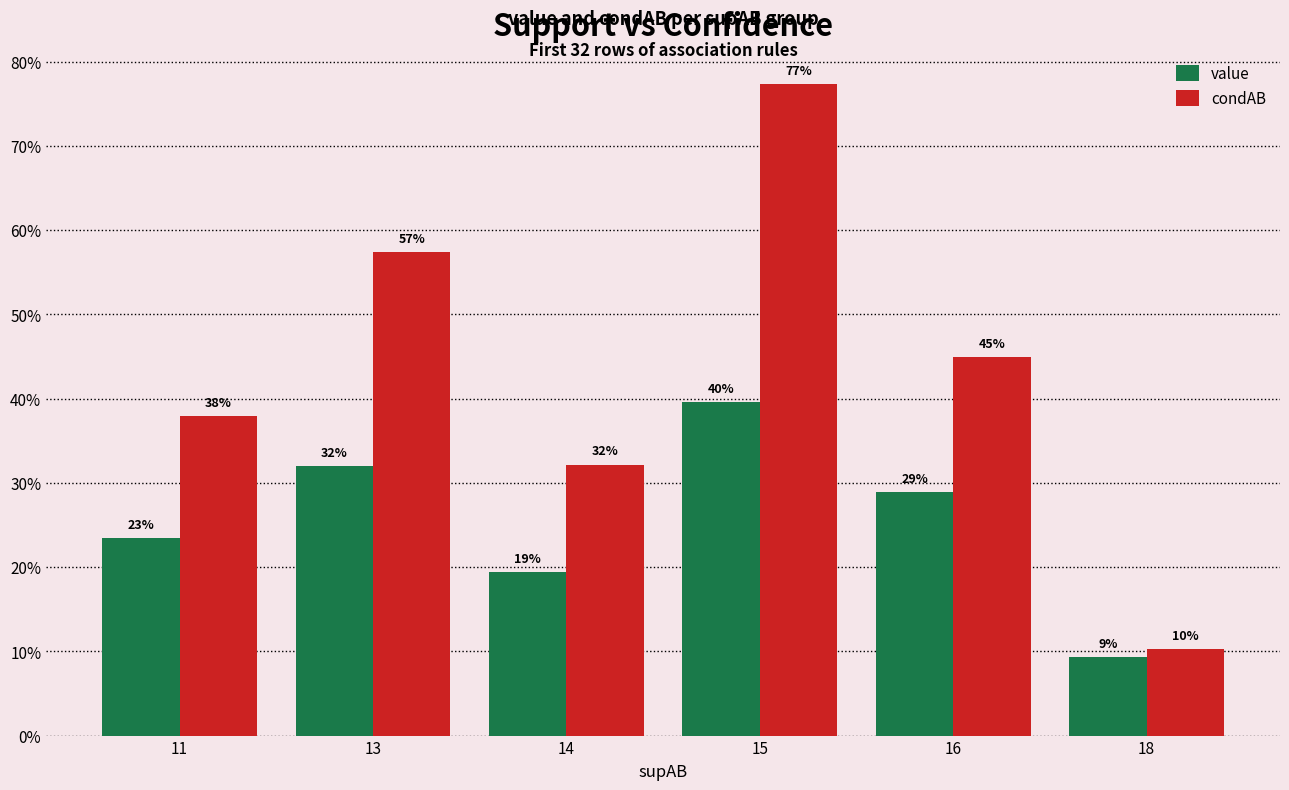

What are all the series names shown in the legend?

value, condAB